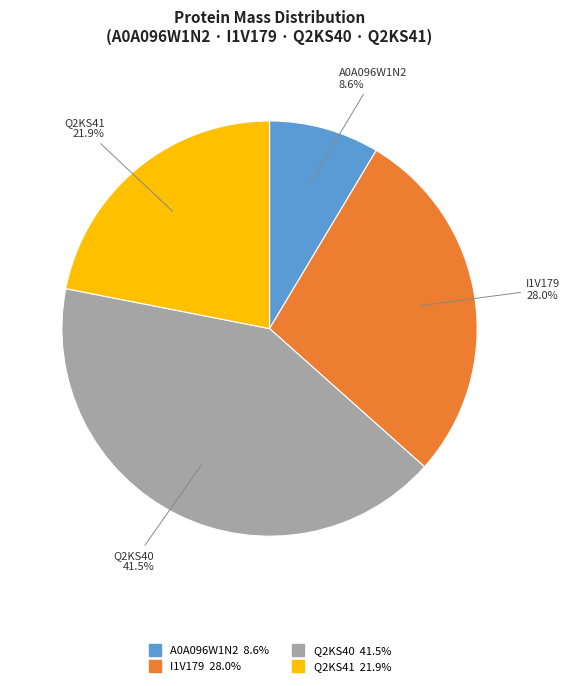

Count the number of slices in the pie.

4